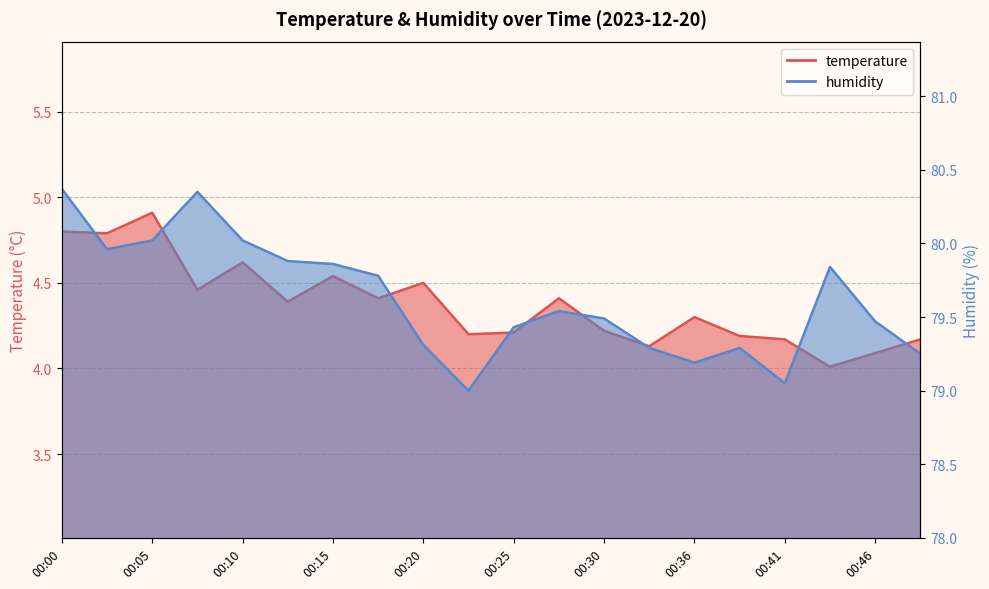

What is the difference between the maximum and minimum values in the temperature series?

0.9